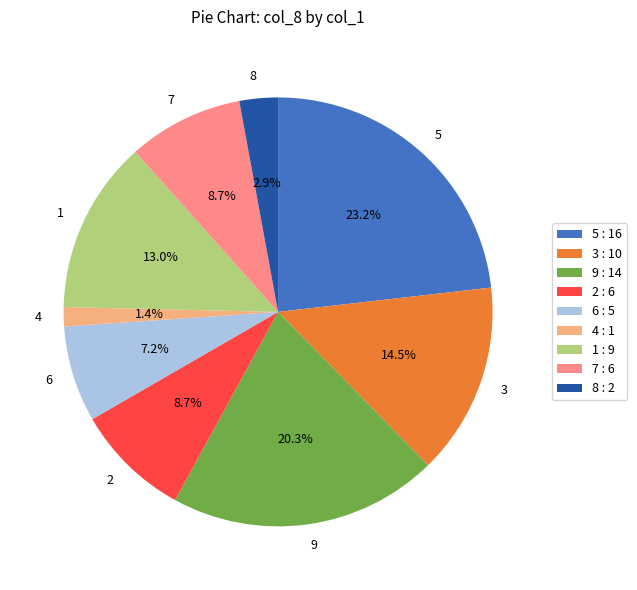

What is the ratio of the value at 1 to the value at 6?

1.8